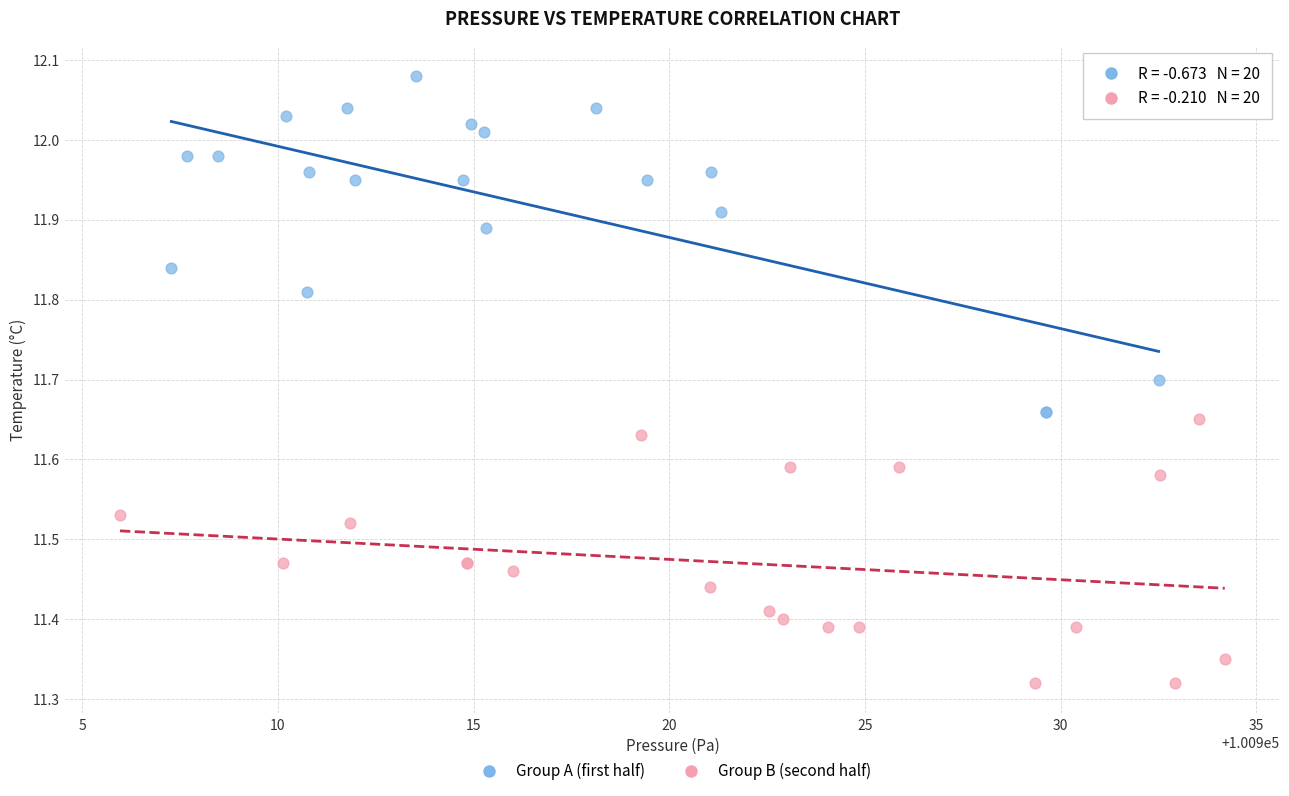

Which series has the largest Y range (max minus min)?

Group A (first half)